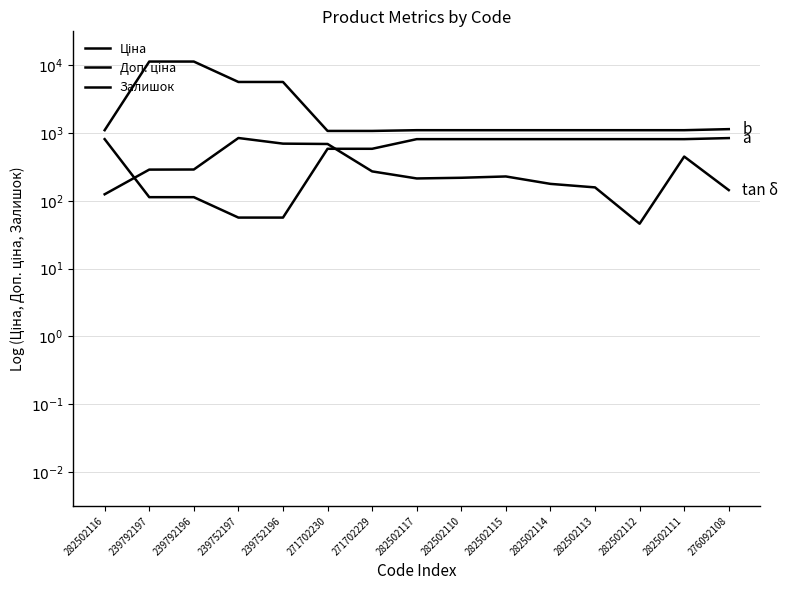

Reading right to left, extract all data points from this chart.

Ціна: 276092108=2.9	282502111=2.9	282502112=2.9	282502113=2.9	282502114=2.9	282502115=2.9	282502110=2.9	282502117=2.9	271702229=2.8	271702230=2.8	239752196=1.8	239752197=1.8	239792196=2.1	239792197=2.1	282502116=2.9
Доп. ціна: 276092108=3.1	282502111=3.0	282502112=3.0	282502113=3.0	282502114=3.0	282502115=3.0	282502110=3.0	282502117=3.0	271702229=3.0	271702230=3.0	239752196=3.8	239752197=3.8	239792196=4.1	239792197=4.1	282502116=3.0
Залишок: 276092108=2.2	282502111=2.7	282502112=1.7	282502113=2.2	282502114=2.3	282502115=2.4	282502110=2.3	282502117=2.3	271702229=2.4	271702230=2.8	239752196=2.8	239752197=2.9	239792196=2.5	239792197=2.5	282502116=2.1